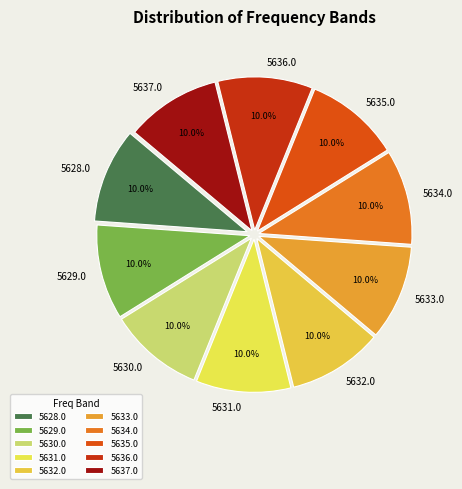

To the nearest percent, what percentage of the pie is 5637.0?

10%